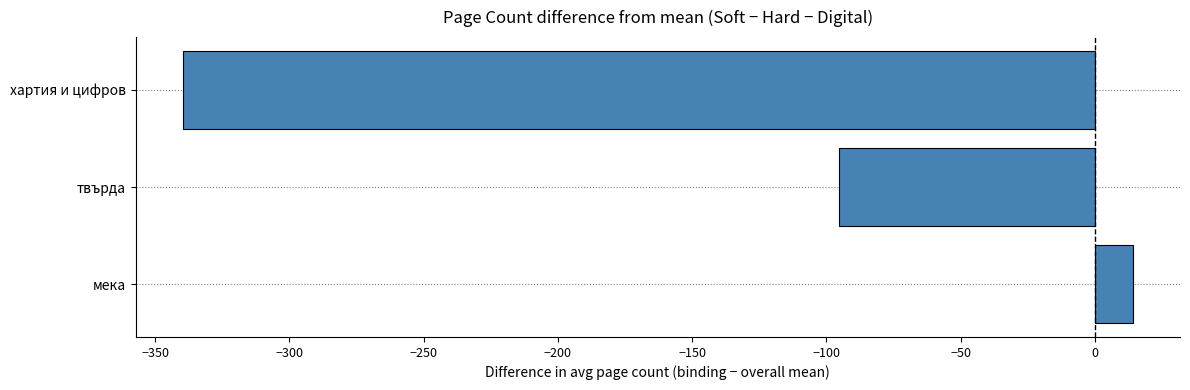

Is it true that the value at твърда is -19.6?

False